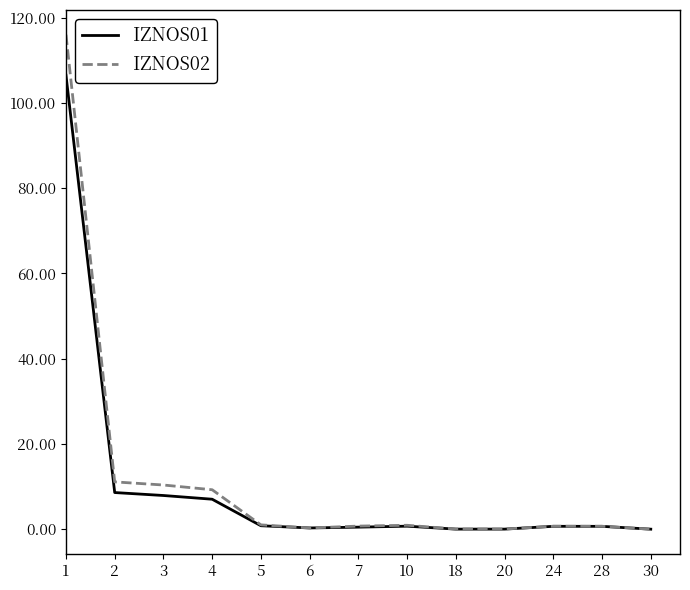

What is the maximum value for IZNOS02?

116.0